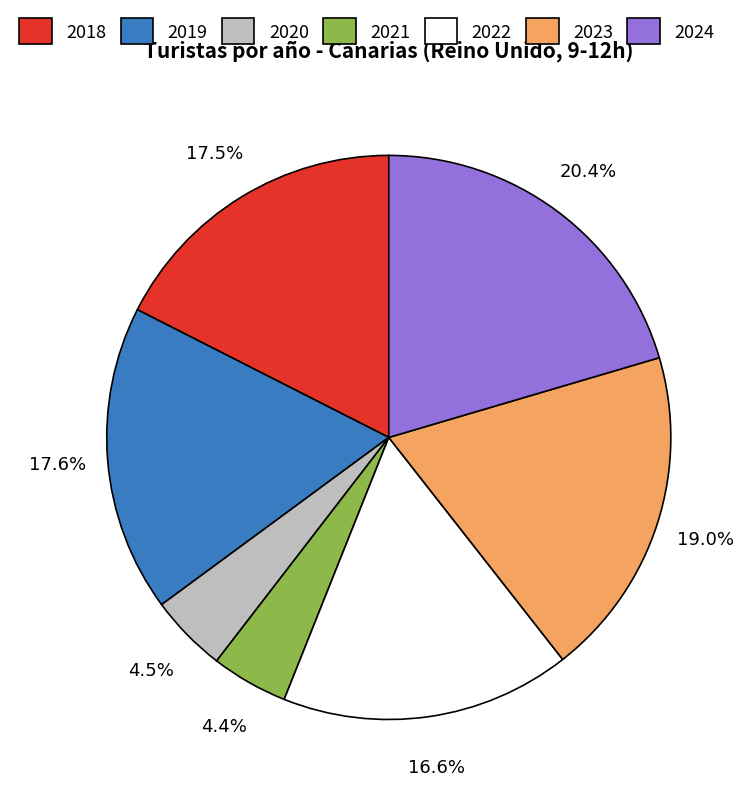

How many segments does this pie chart have?

7